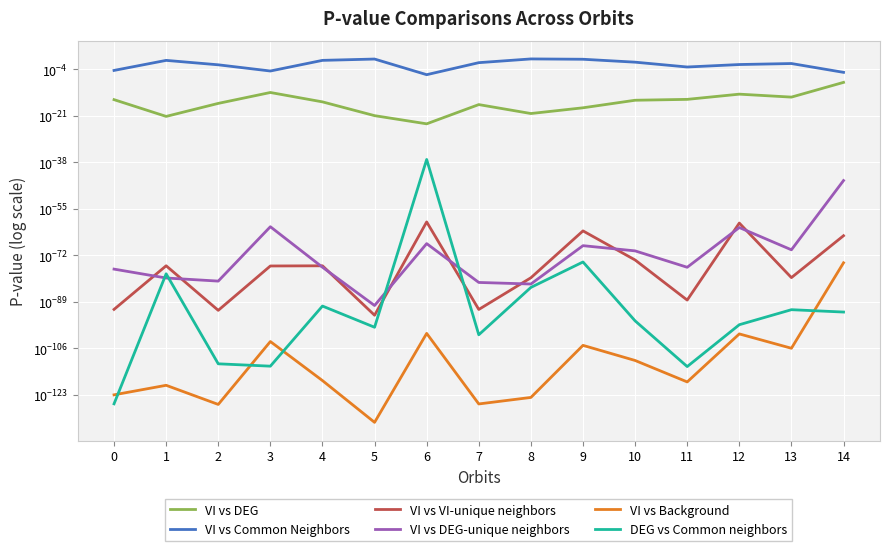

Which series has the largest total across all categories?

VI vs Common Neighbors